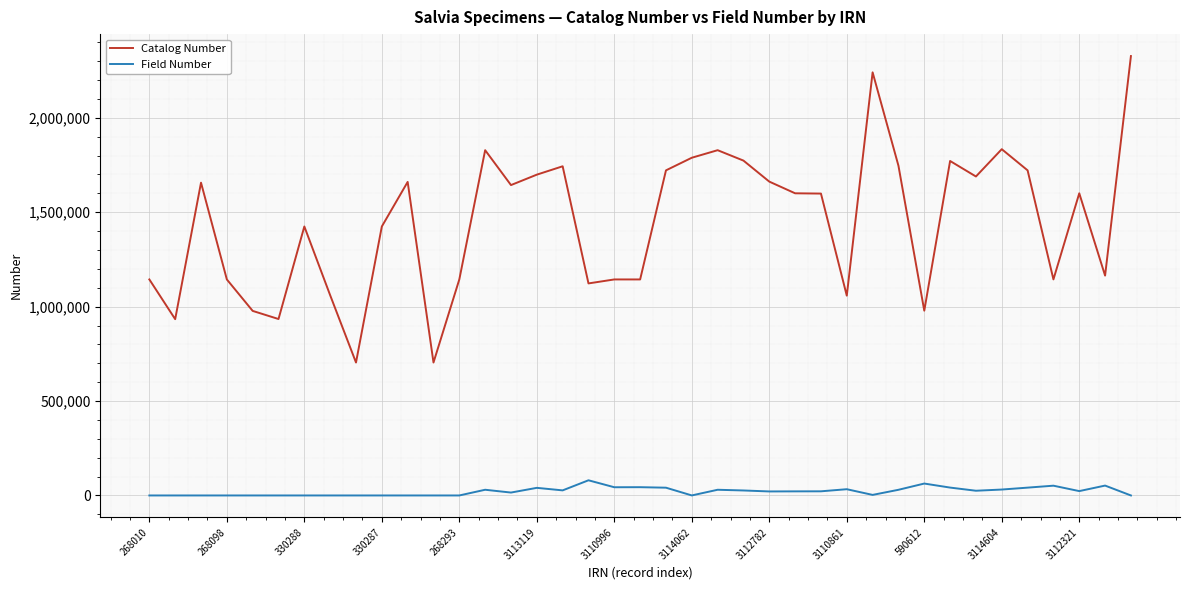

What is the difference between the maximum and minimum values in the Field Number series?

80329